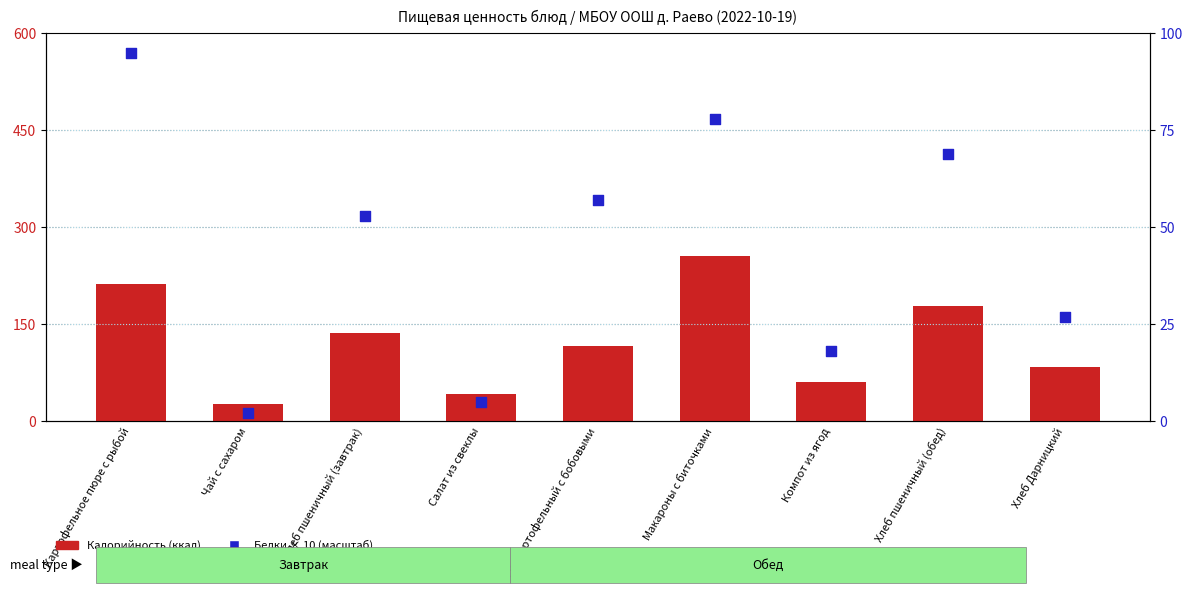

At which category is the sum across all series the highest?

Макароны с биточками